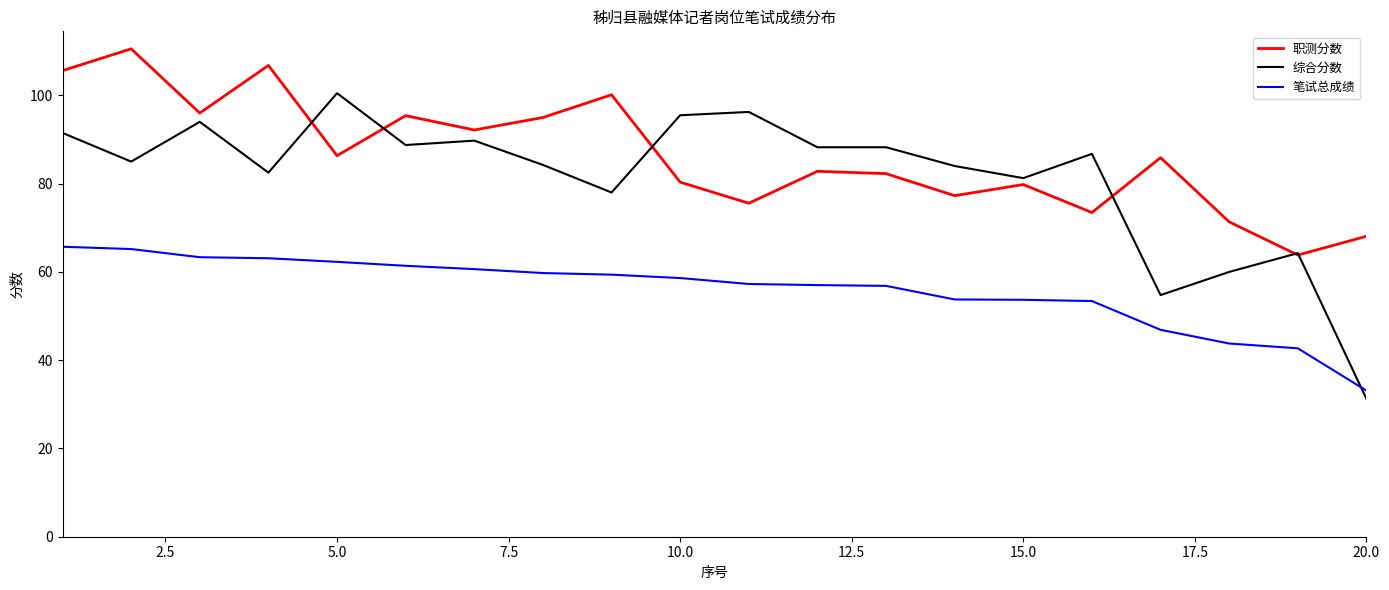

True or false: 笔试总成绩 and 职测分数 cross at least once.

False